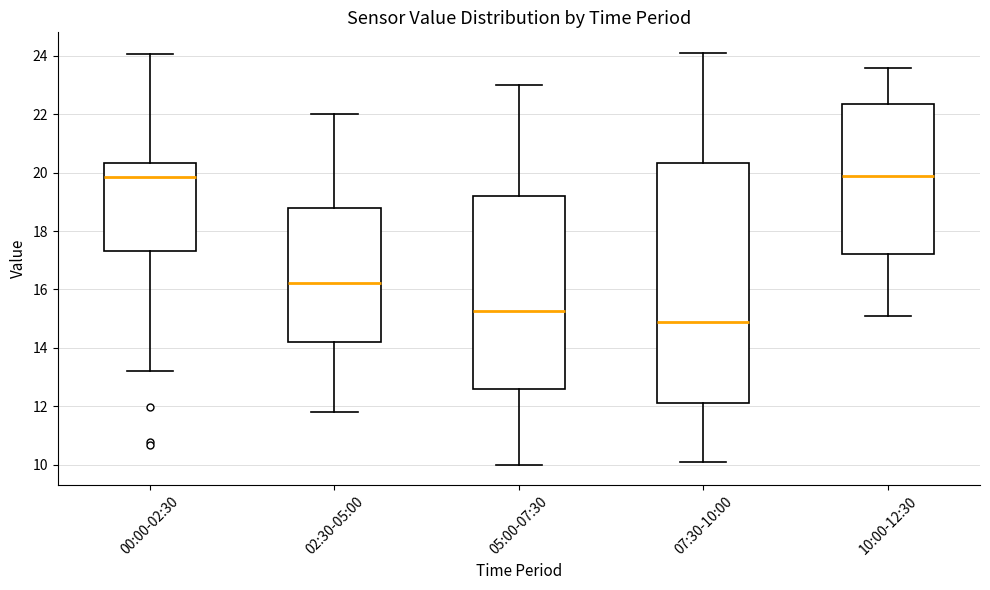

Reading left to right, transcribe this box plot: for each box, give where its median line is, the range the box spans, and where its two whiskers end, as read against the y-axis. The values are not printed on the chart, so give them approximately, as read against the axis.

00:00-02:30: median 19.8, box 17.4 to 20.4, whiskers 13.2 to 24.0
02:30-05:00: median 16.2, box 14.2 to 18.8, whiskers 11.8 to 22.0
05:00-07:30: median 15.2, box 12.6 to 19.2, whiskers 10.0 to 23.0
07:30-10:00: median 15.0, box 12.2 to 20.4, whiskers 10.2 to 24.2
10:00-12:30: median 20.0, box 17.2 to 22.4, whiskers 15.2 to 23.6